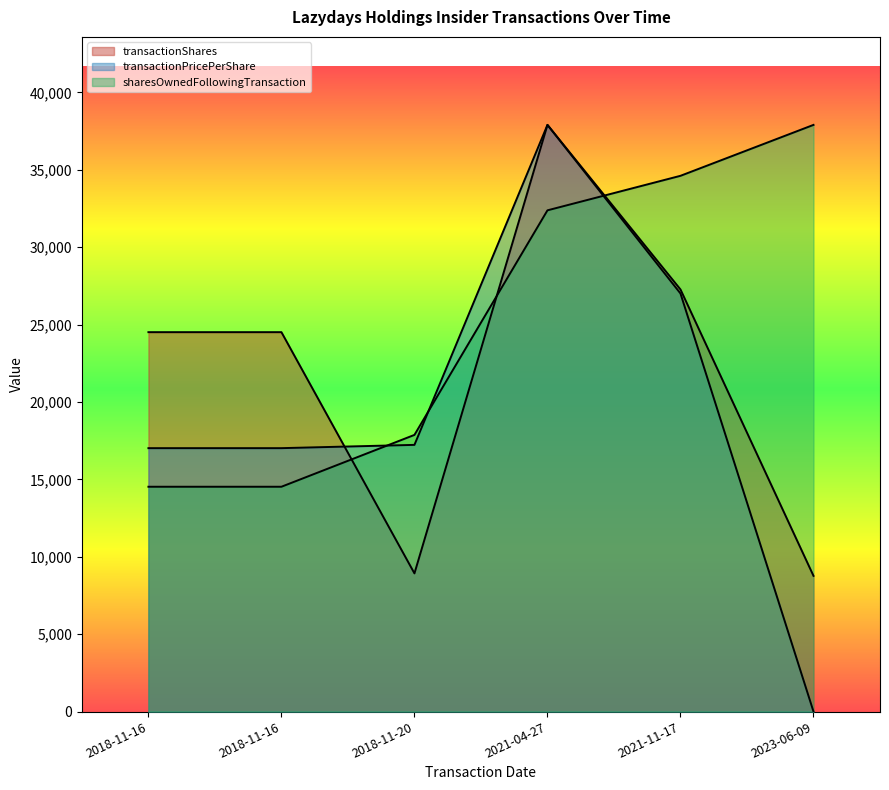

Is the value of sharesOwnedFollowingTransaction at 2023-06-09 greater than the value of transactionPricePerShare at 2021-11-17?

Yes